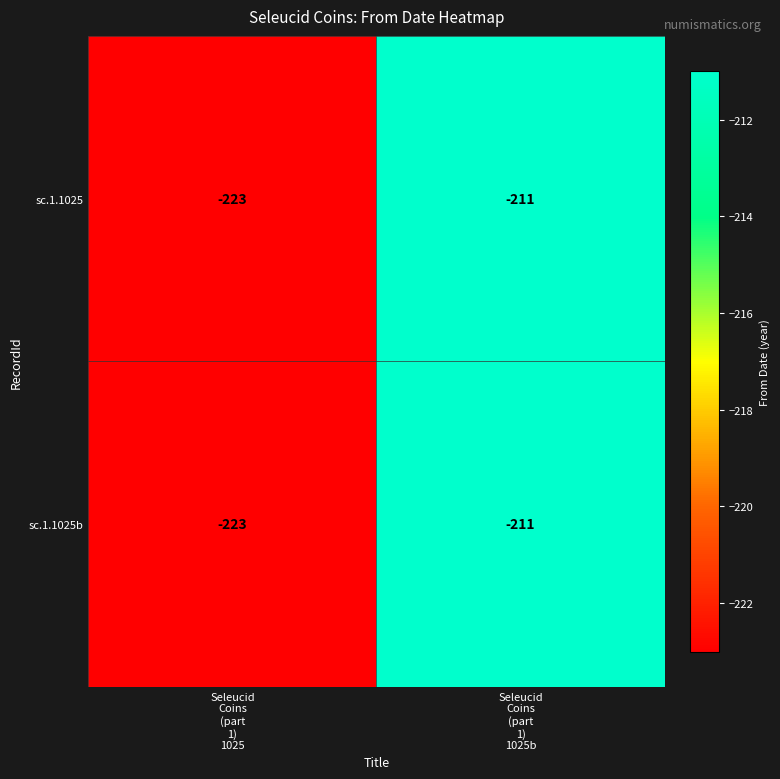

What is the average value of the sc.1.1025 series?

-217